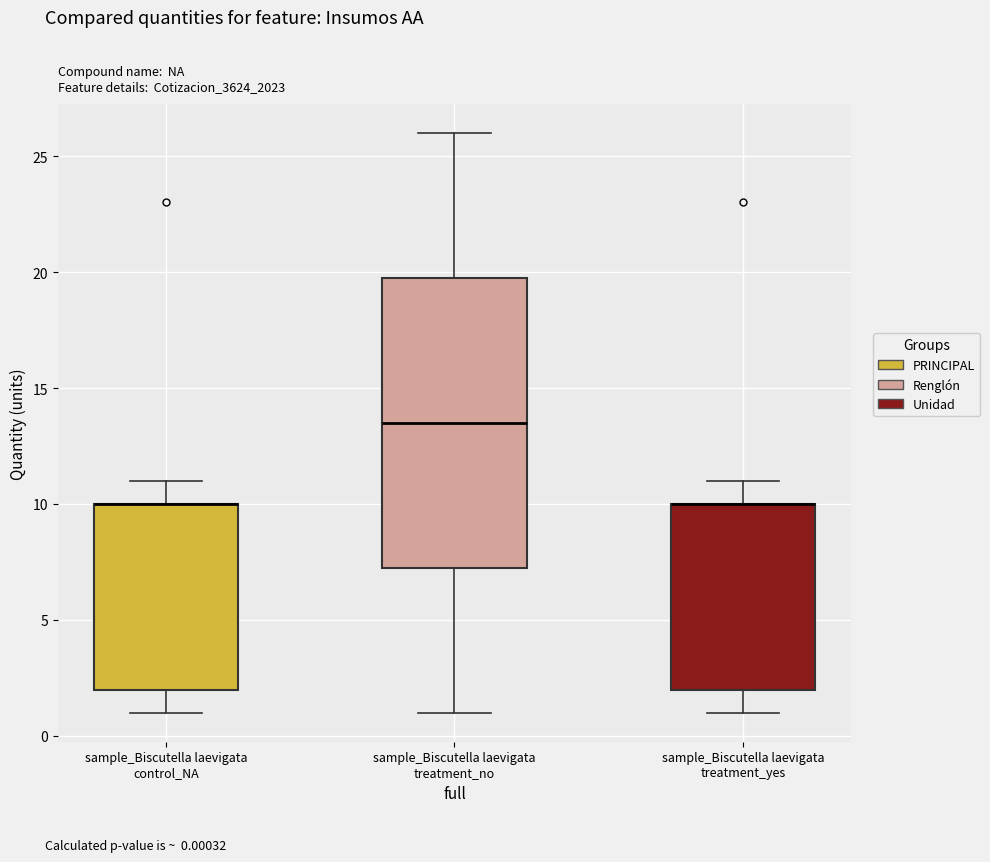

Where is the lower edge of the box for sample_Biscutella laevigata control_NA on the y-axis? The values are not printed on the chart, so give them approximately, as read against the axis.

2.0